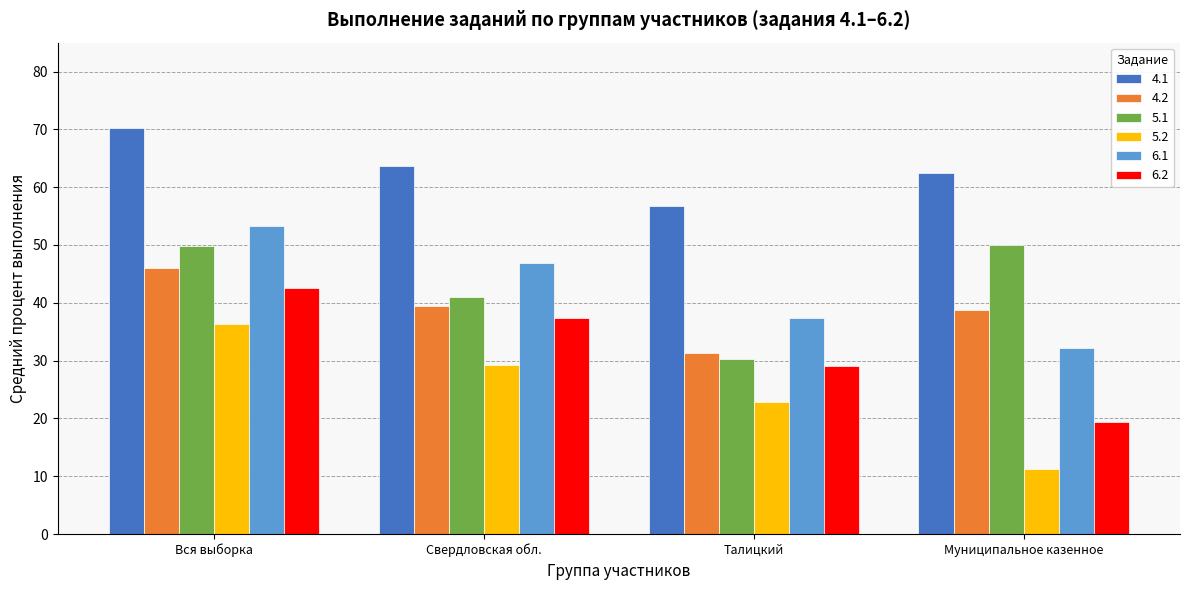

The 5.1 series shows 30.3 at Талицкий. True or false?

True